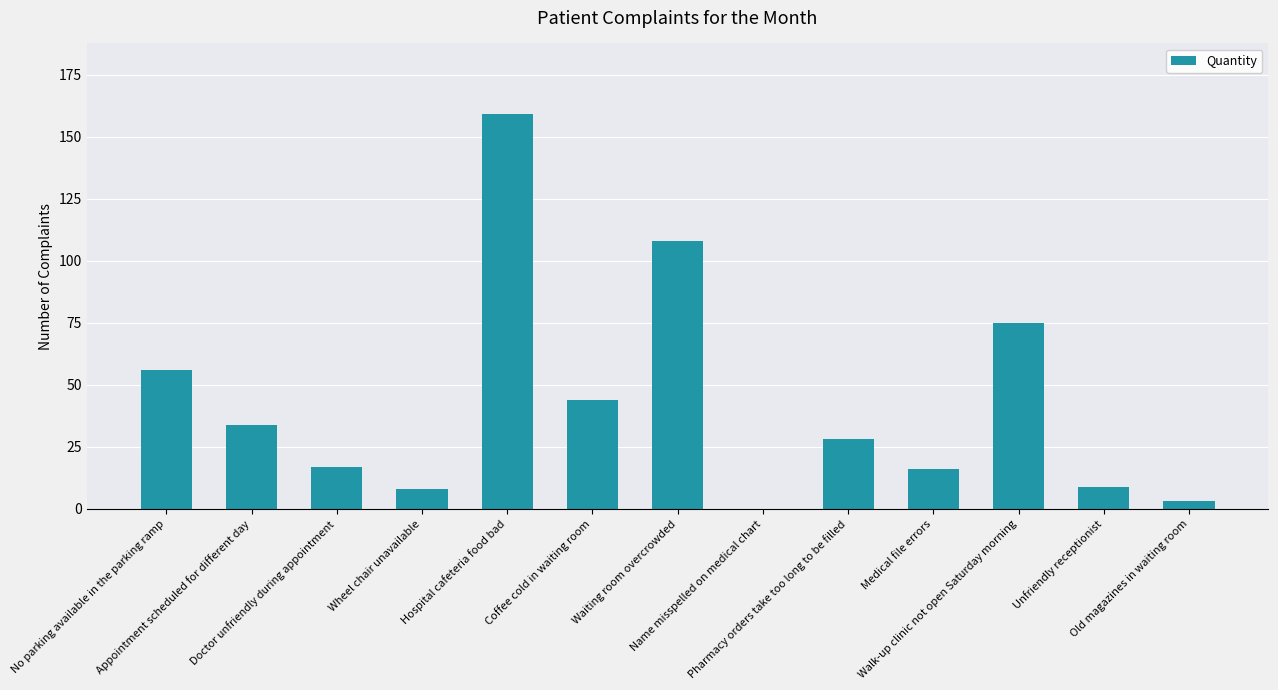

What is the maximum value shown in the chart?

159